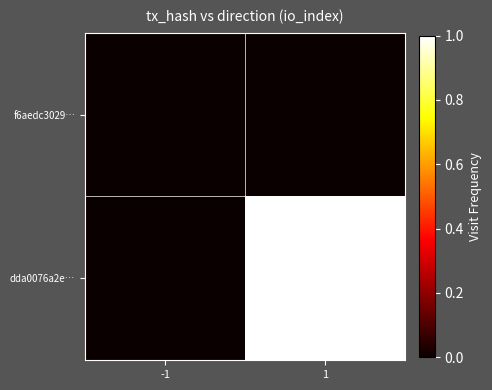

Reading left to right, transcribe all the data shown in this chart.

f6aedc3029…: -1=0	1=0
dda0076a2e…: -1=0	1=1